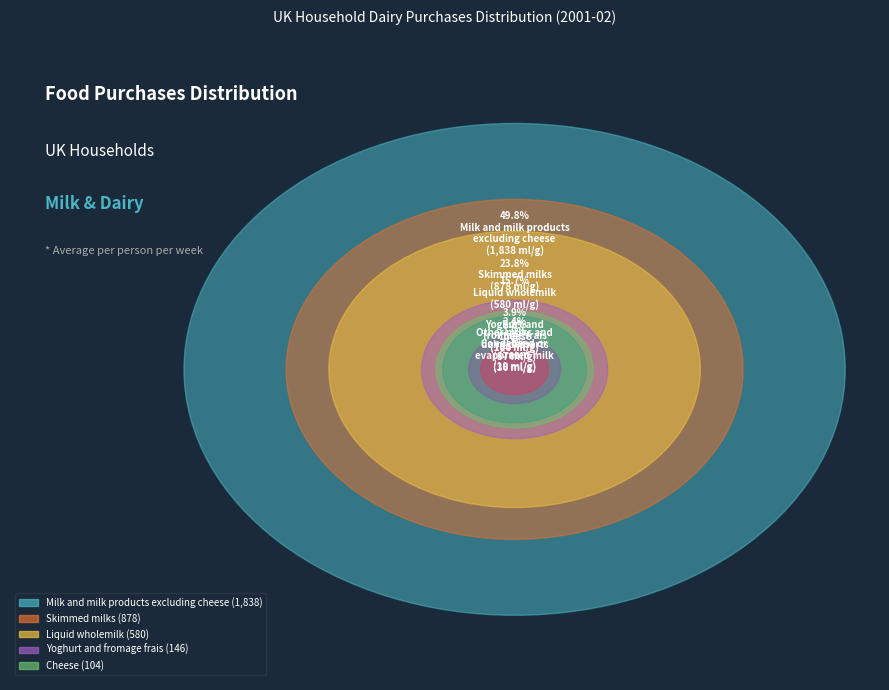

What is the change in value from Cheese to Other milks and dairy desserts?

-17.1